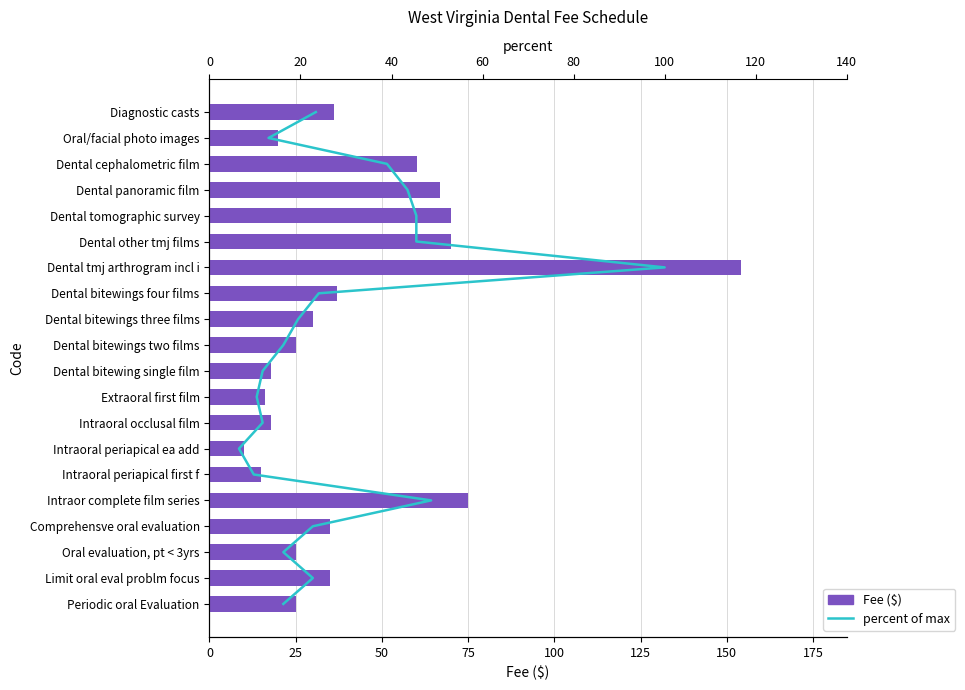

List the series in order of their peak value, lowest first.

percent, Fee